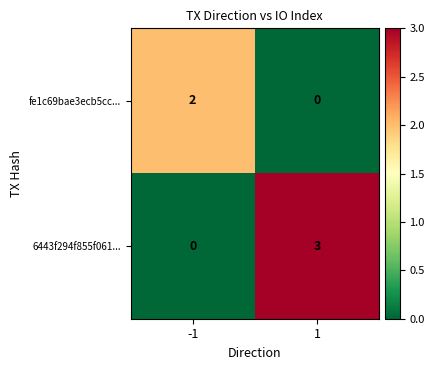

List the series in order of their peak value, lowest first.

fe1c69bae3ecb5cc..., 6443f294f855f061...